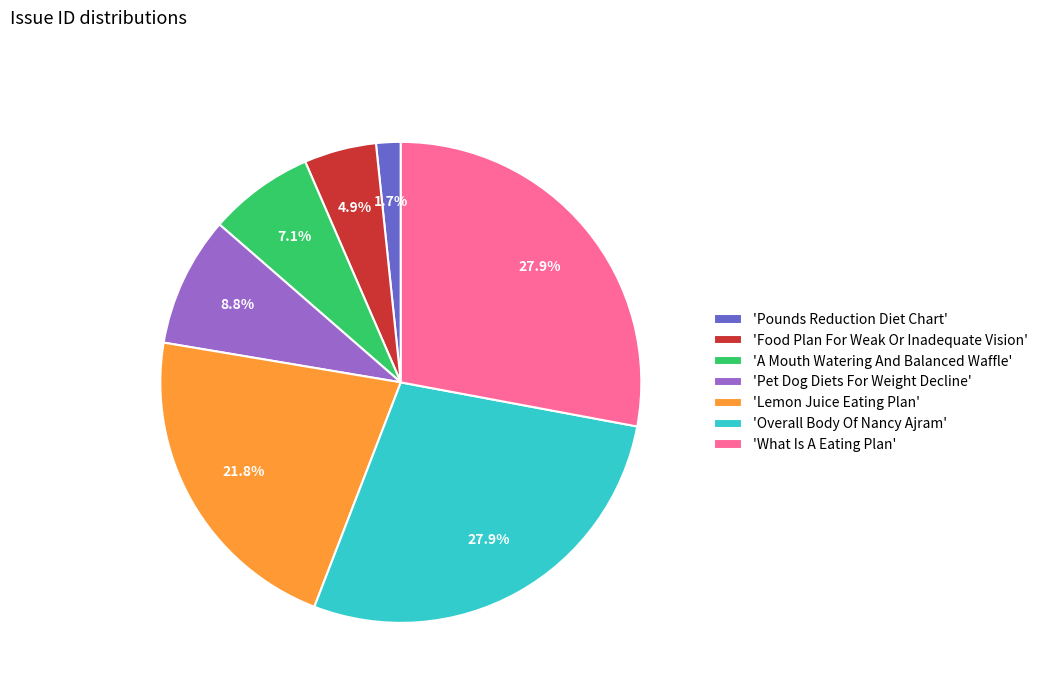

What portion of the pie excludes 'A Mouth Watering And Balanced Waffle'?

92.9%